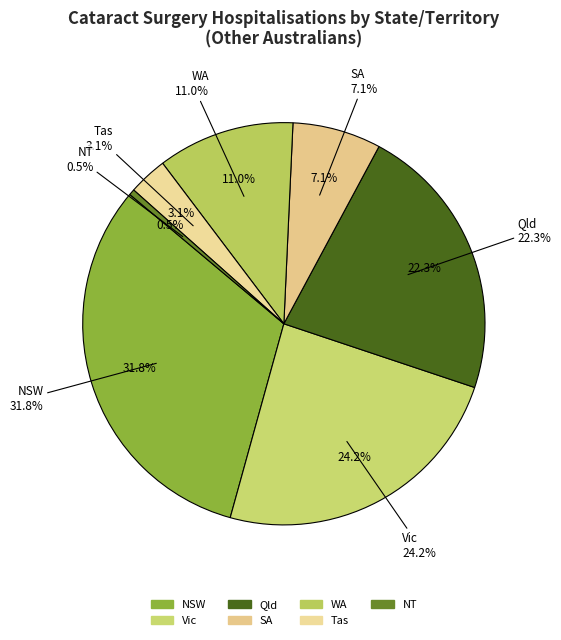

Which has a higher value, SA or WA?

WA